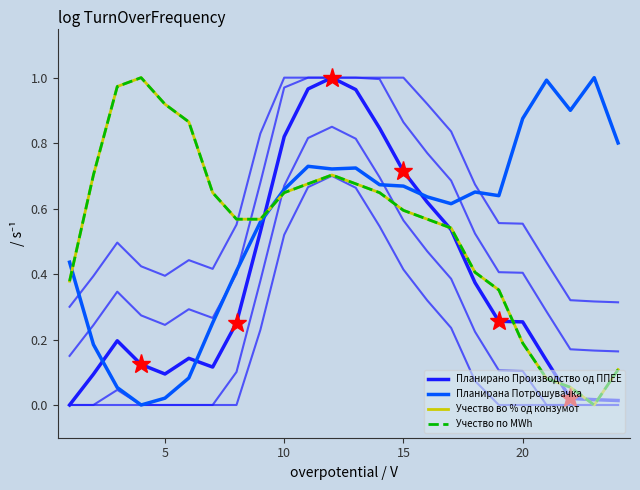

Does the chart display data point markers on the line(s)?

No